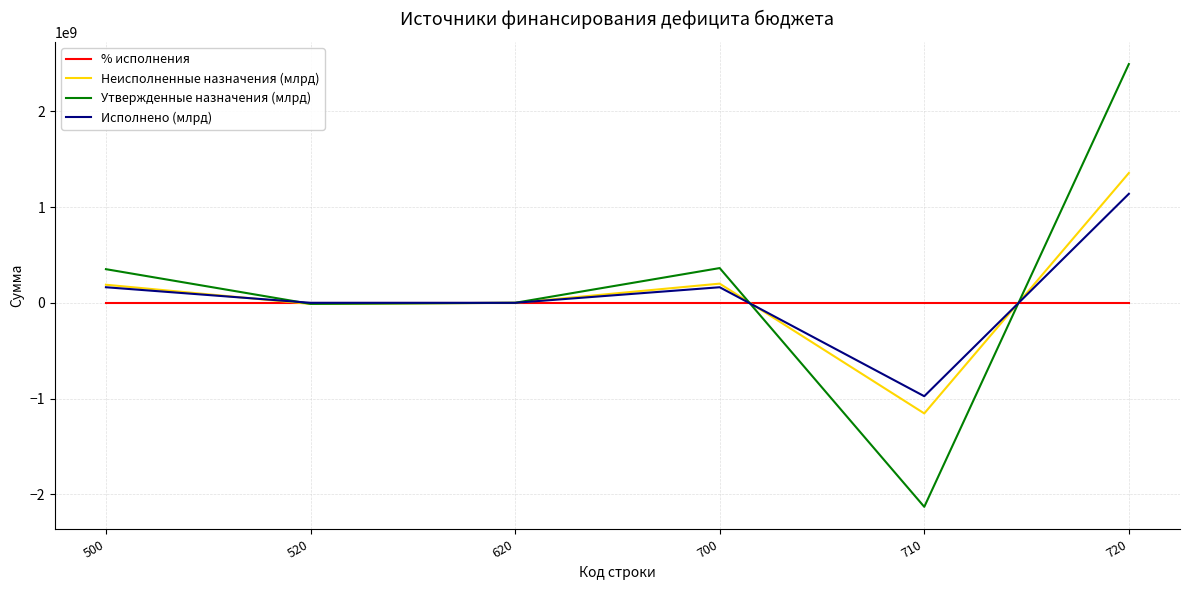

At which category is the sum across all series the highest?

720